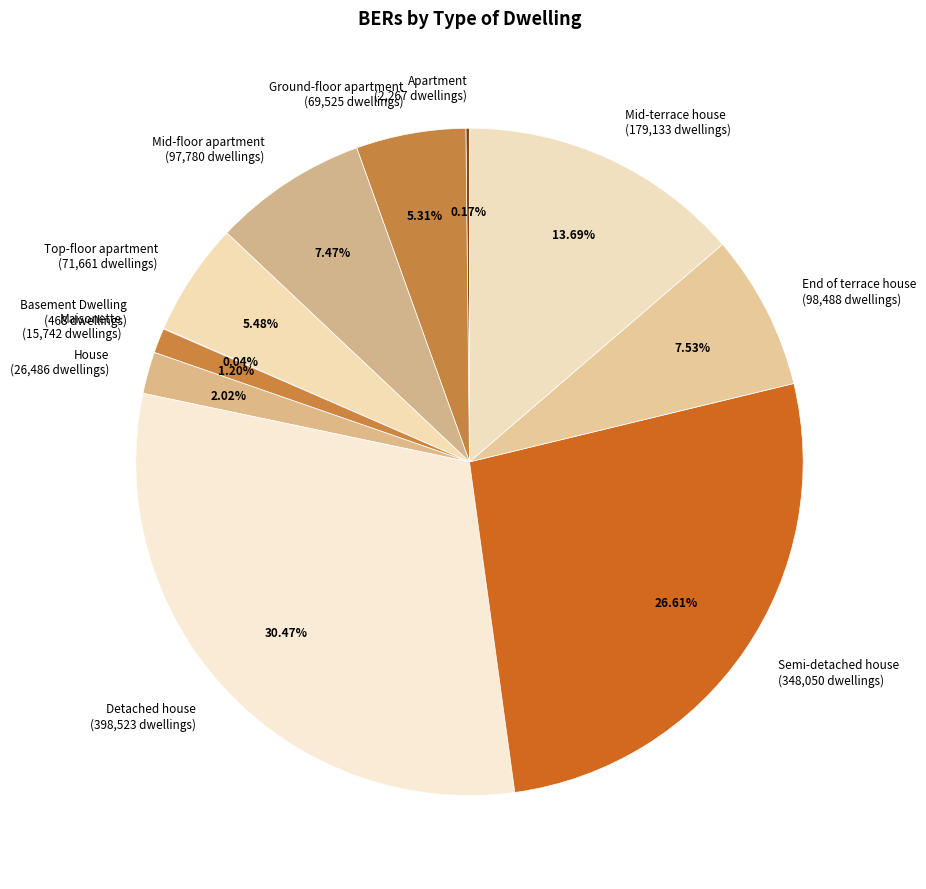

Combined, do Semi-detached house and Maisonette account for over 50%?

No